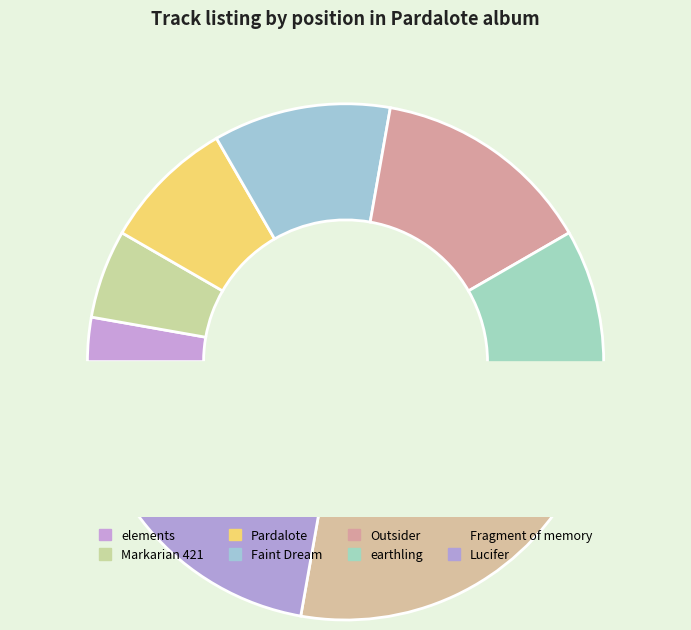

Do Lucifer and Fragment of memory together represent more than half of the pie?

No